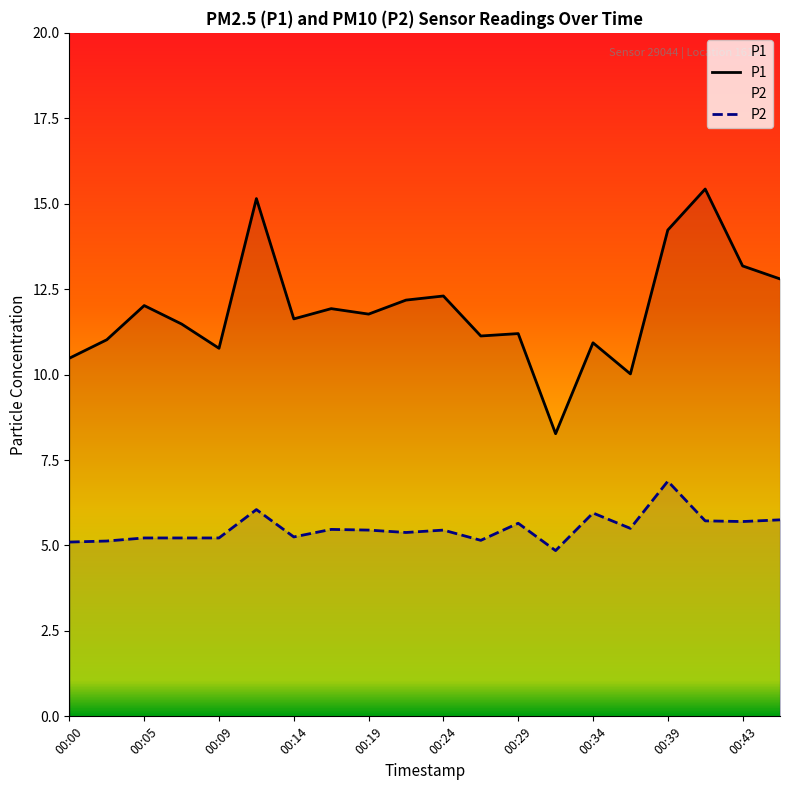

What is the difference between the highest and lowest values at 00:00?

5.4